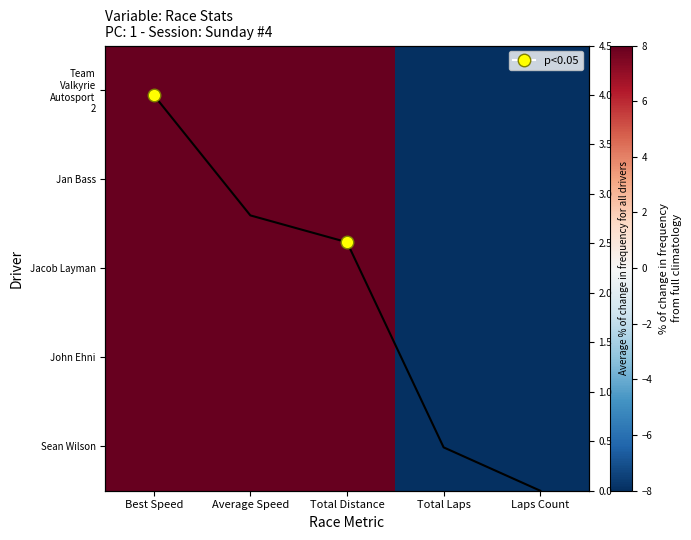

At which category is the sum across all series the highest?

Best Speed